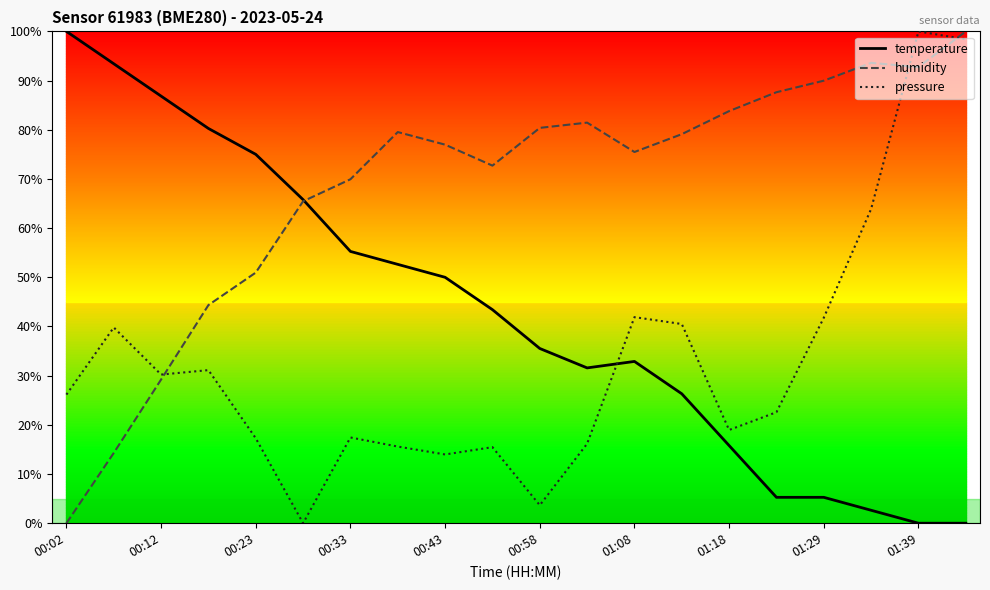

Which series has the largest total across all categories?

humidity